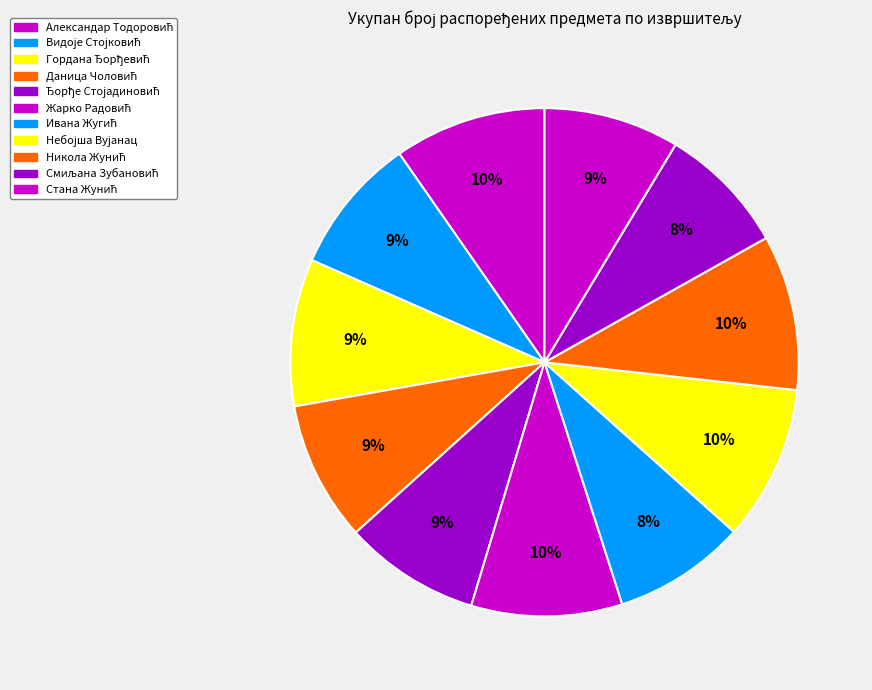

Combined, do Никола Жунић and Жарко Радовић account for over 50%?

No